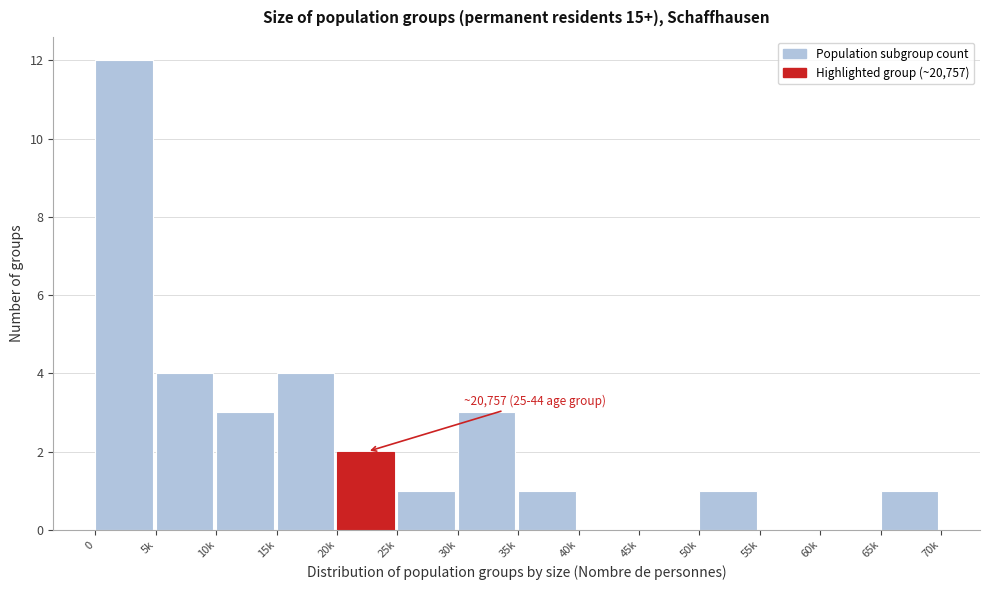

Reading left to right, what are all the values shown in this chart?

0=12	5k=4	10k=3	15k=4	20k=2	25k=1	30k=3	35k=1	40k=0	45k=0	50k=1	55k=0	60k=0	65k=1